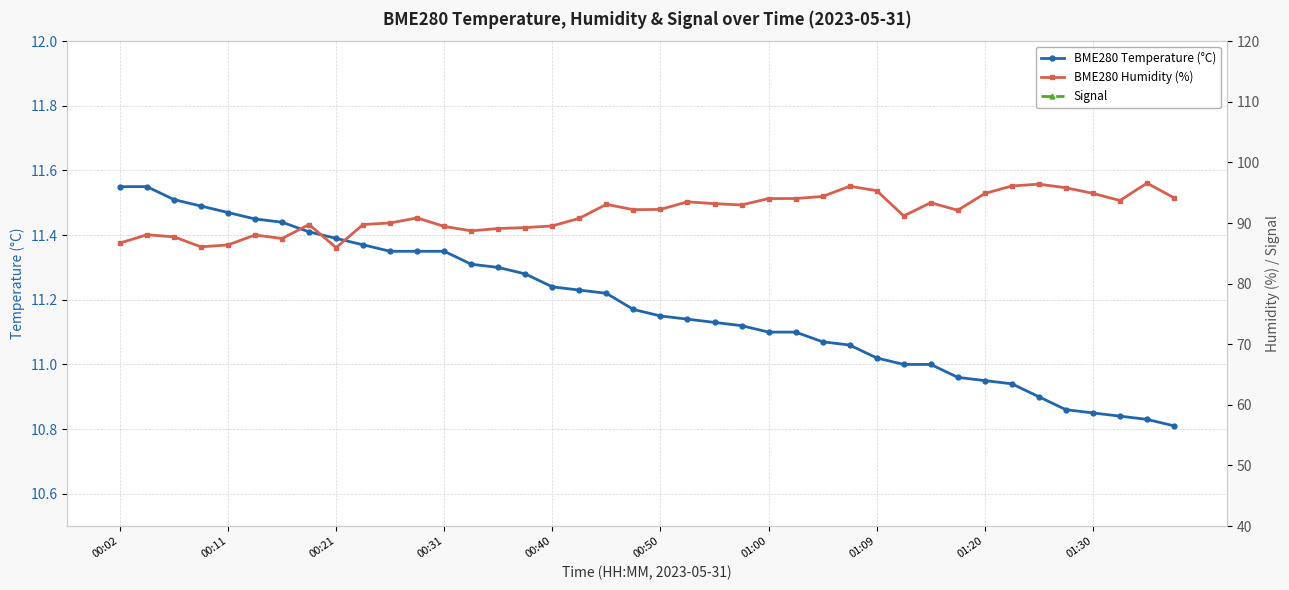

What is the difference between the highest and lowest values at 11?

134.8